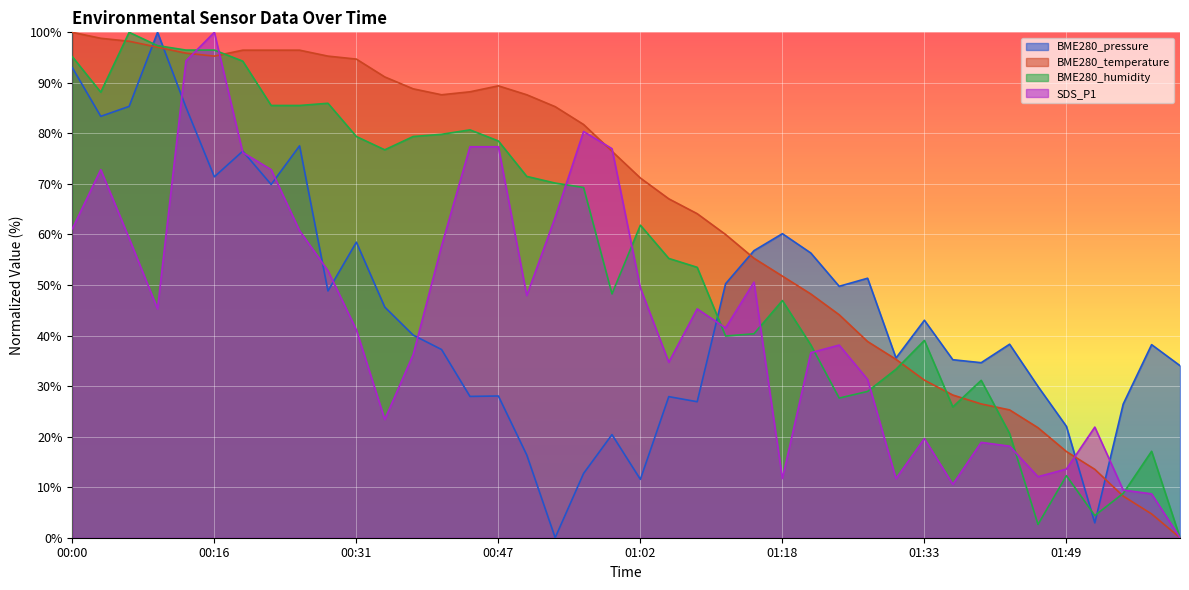

Which series ends up on top after the final intersection of BME280_pressure and BME280_humidity?

BME280_pressure